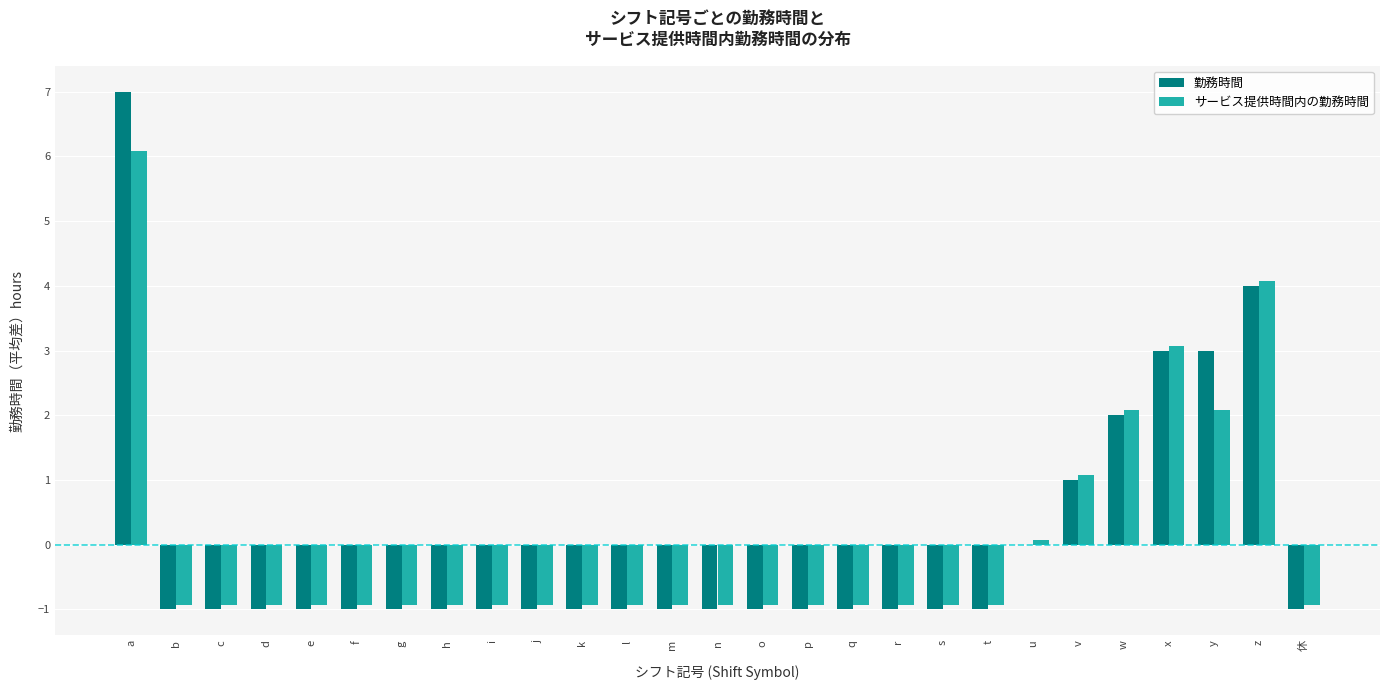

The value of 勤務時間 at f is -1.0. True or false?

True